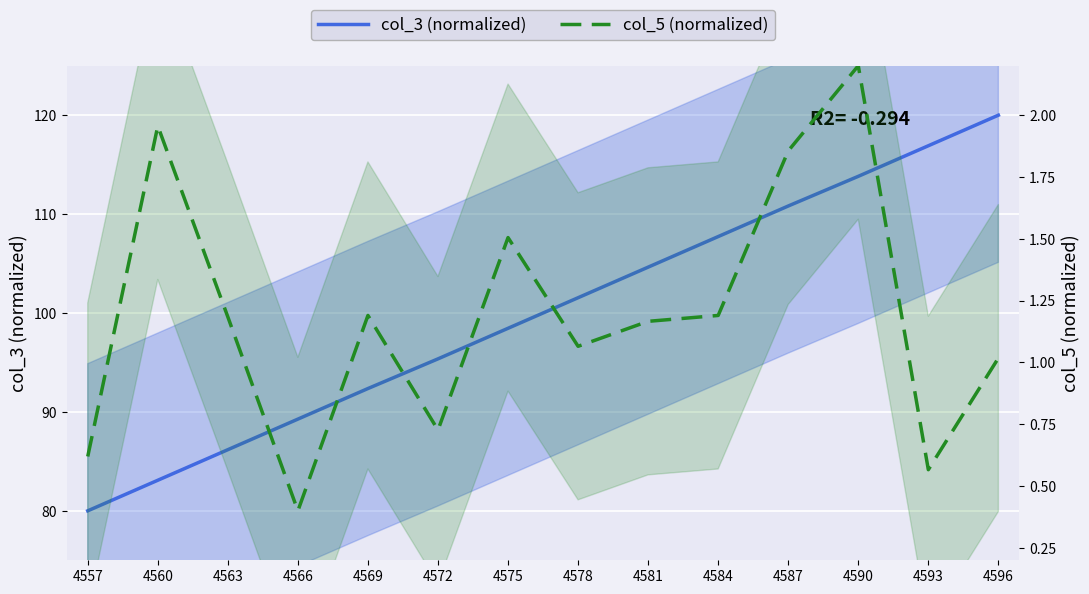

At which category is the sum across all series the highest?

4596